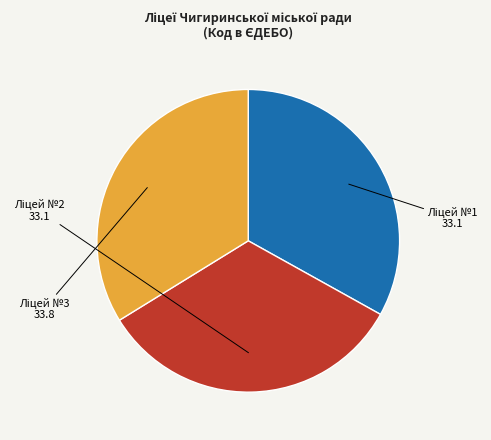

Is there a majority slice in this chart?

No